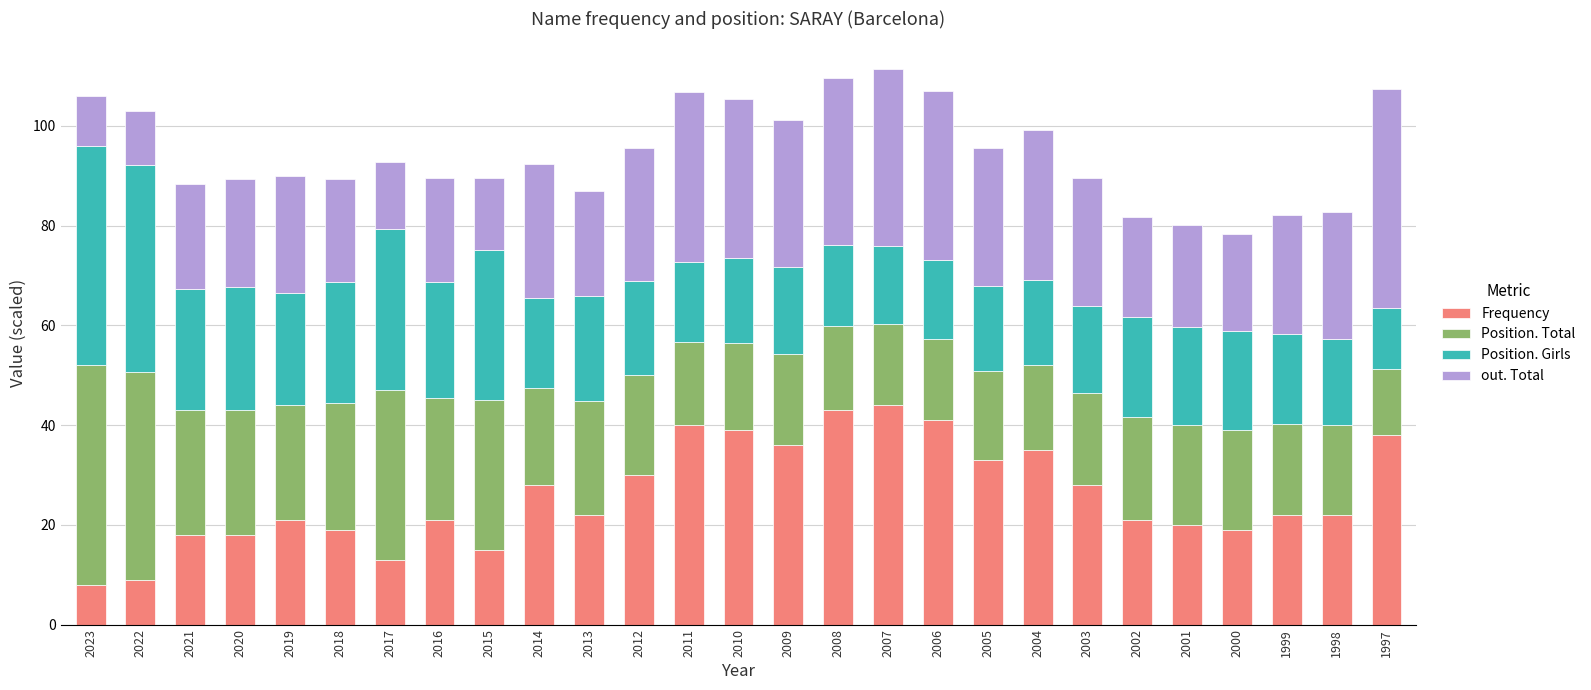

What is the sum of the Frequency values at 2023 and 2012?

38.0